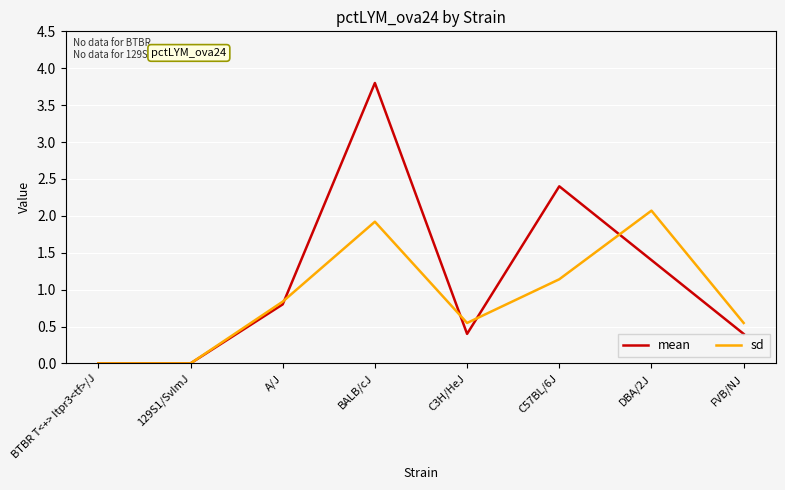

What are all the series names shown in the legend?

mean, sd